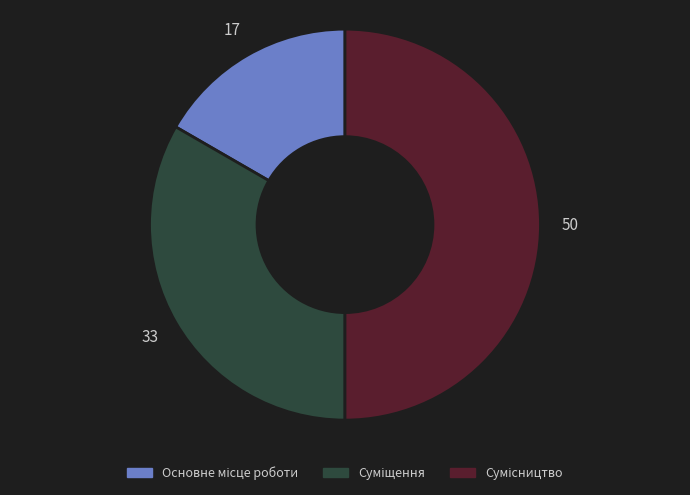

Is it true that Суміщення is 46% of the pie?

False